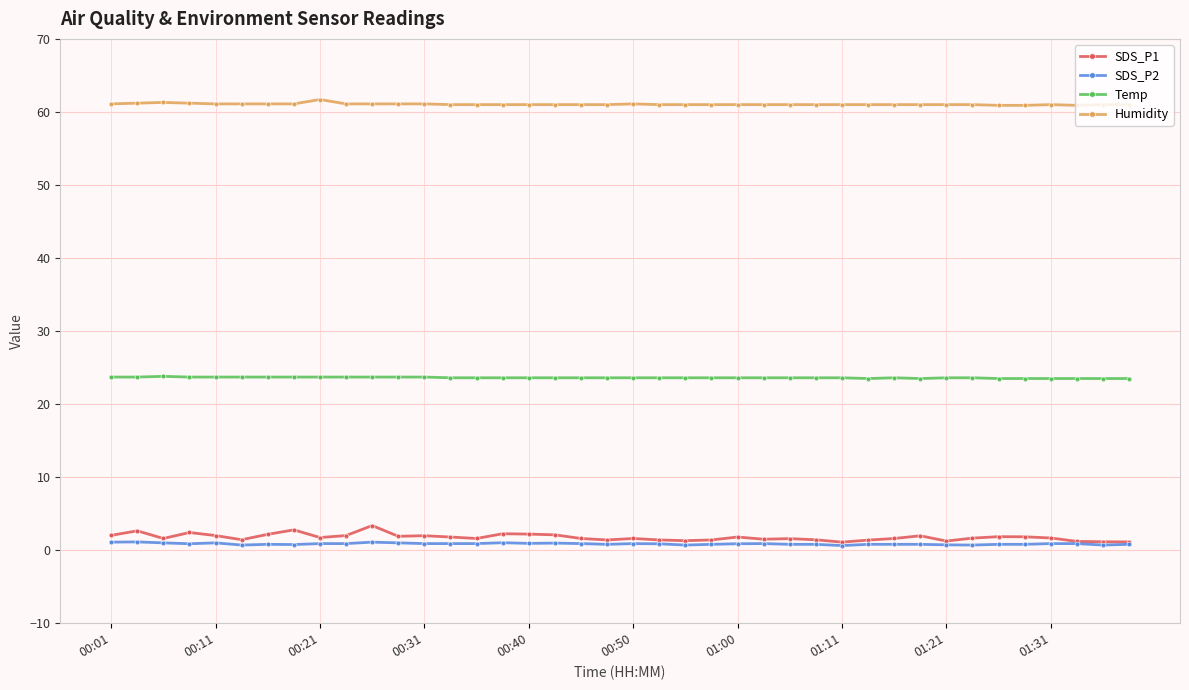

Does the chart display data point markers on the line(s)?

Yes